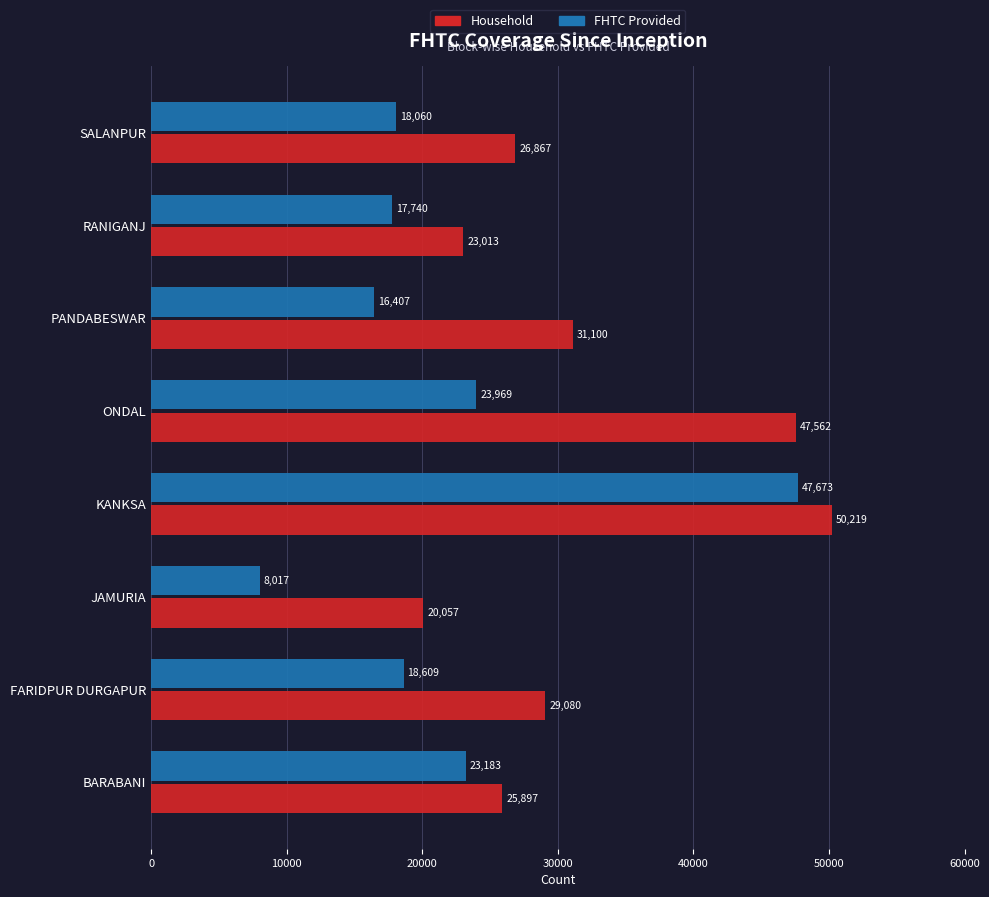

List the labels in order of FHTC Provided value, largest first.

KANKSA, ONDAL, BARABANI, FARIDPUR DURGAPUR, SALANPUR, RANIGANJ, PANDABESWAR, JAMURIA